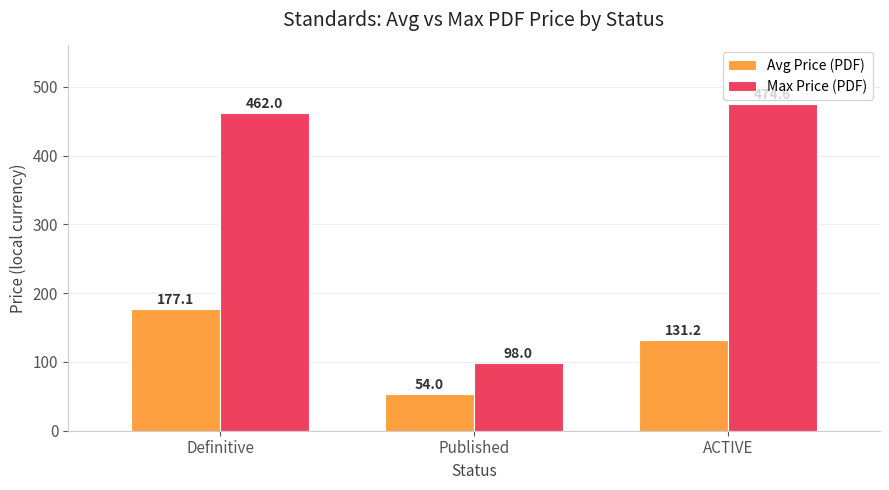

How many groups of bars are there?

3